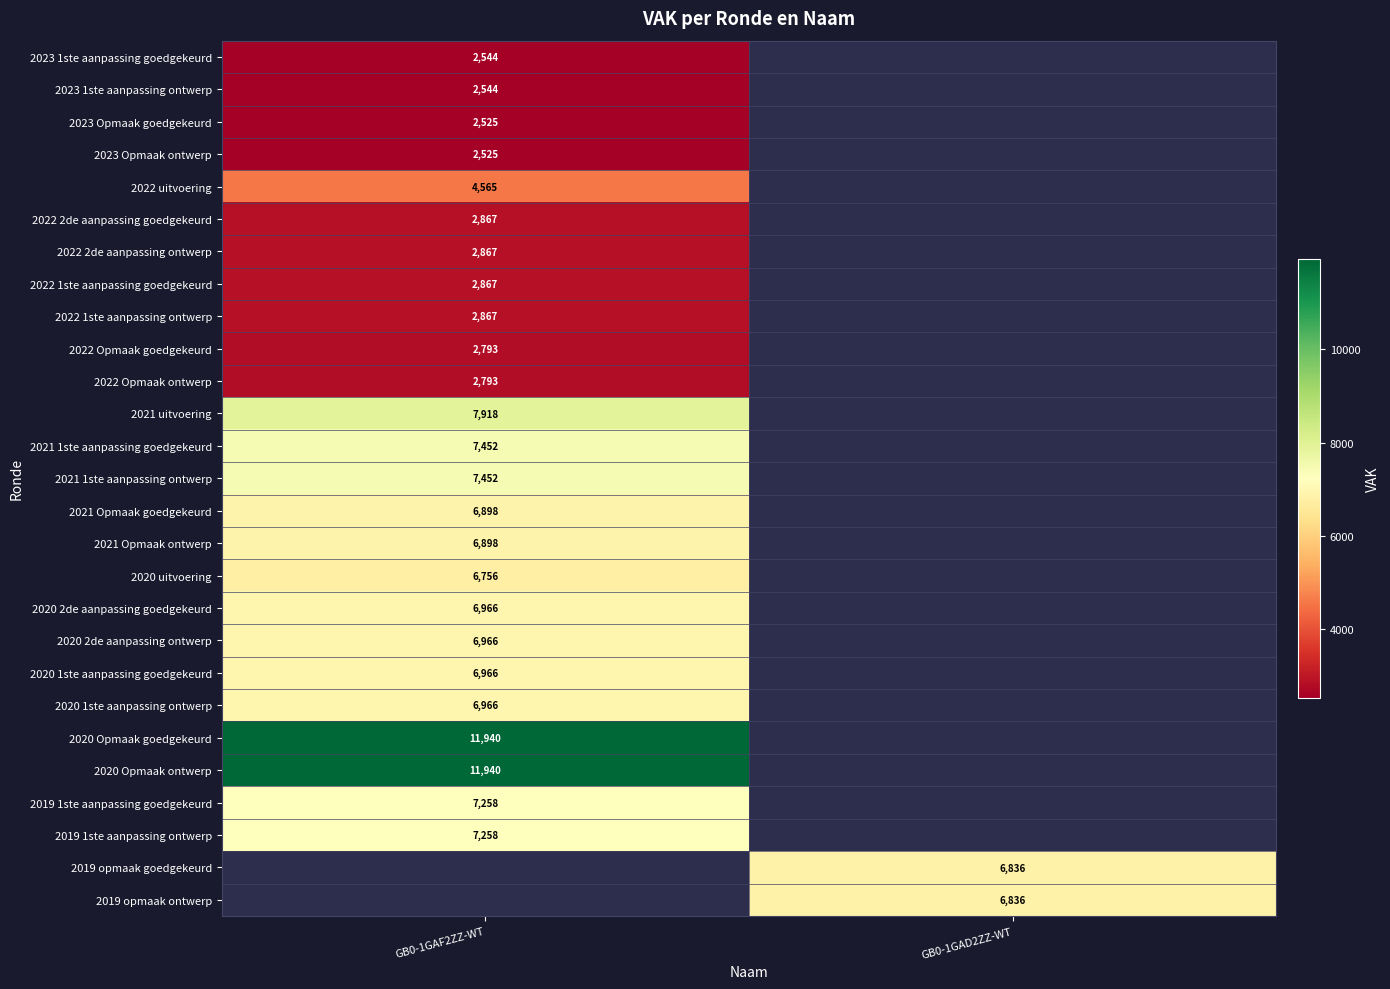

Is it true that 2019 1ste aanpassing ontwerp equals 7258 at GB0-1GAF2ZZ-WT?

True